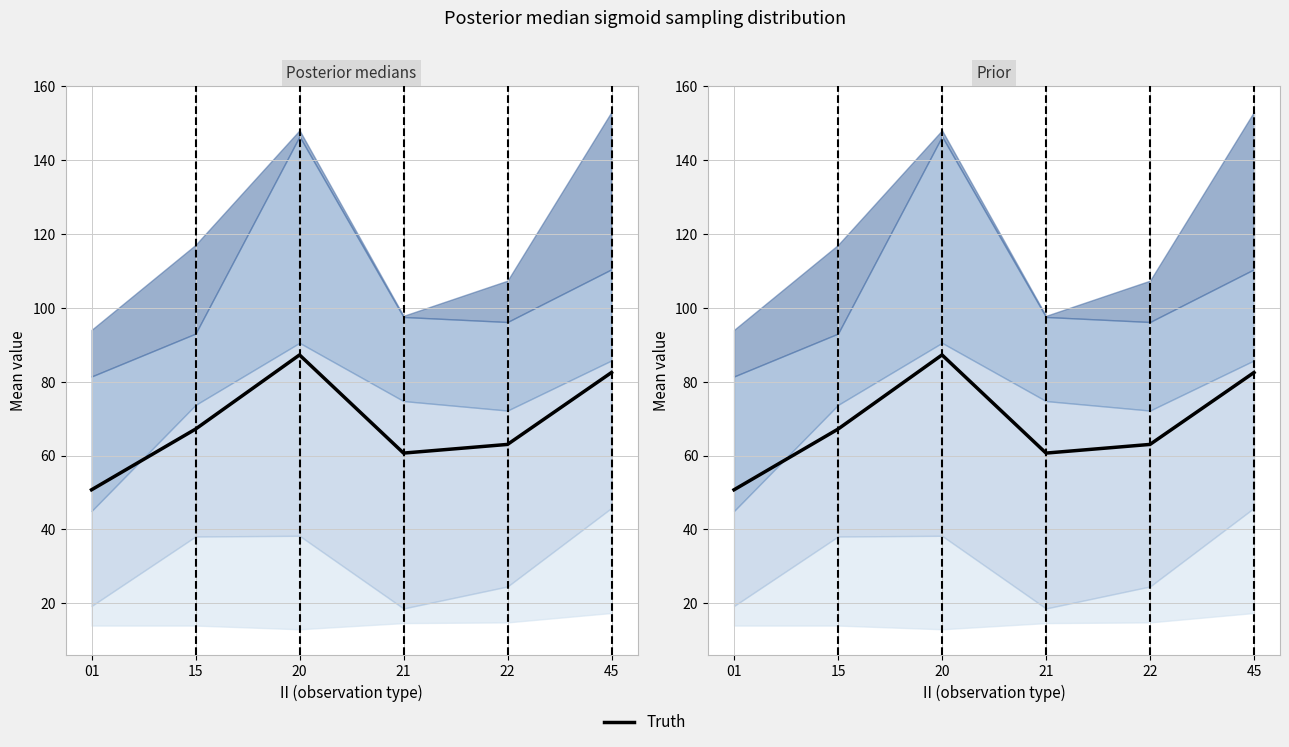

At which category does the data reach its first local valley?

21